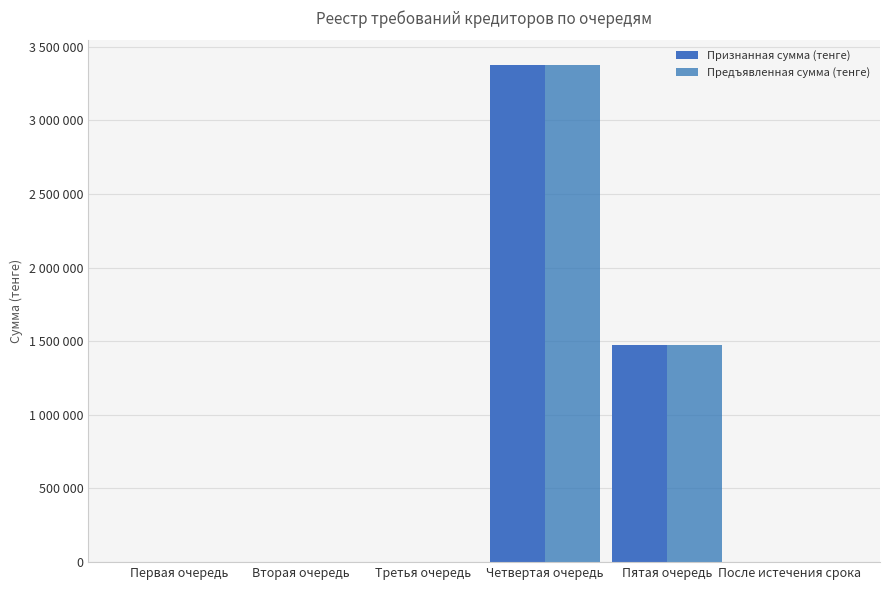

Reading left to right, extract all data points from this chart.

Признанная сумма (тенге): Первая очередь=0.0	Вторая очередь=0.0	Третья очередь=0.0	Четвертая очередь=3373939.3	Пятая очередь=1471756.1	После истечения срока=0.0
Предъявленная сумма (тенге): Первая очередь=0.0	Вторая очередь=0.0	Третья очередь=0.0	Четвертая очередь=3373939.3	Пятая очередь=1471756.1	После истечения срока=0.0